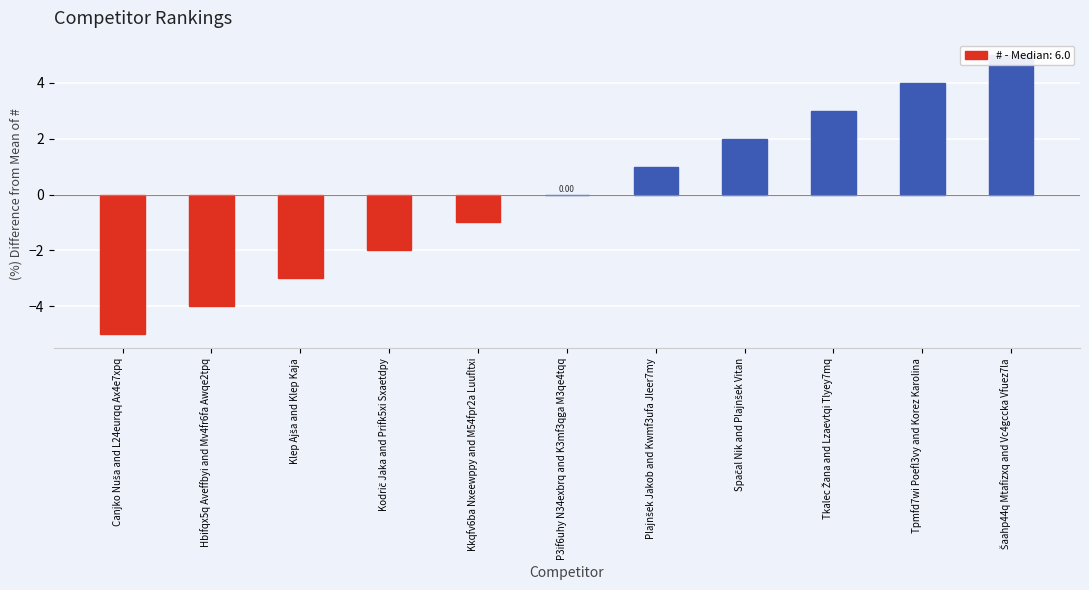

At which label is the value closest to 0?

P3if6uhy N34exbrq and K3mf3qga M3qe4tqq